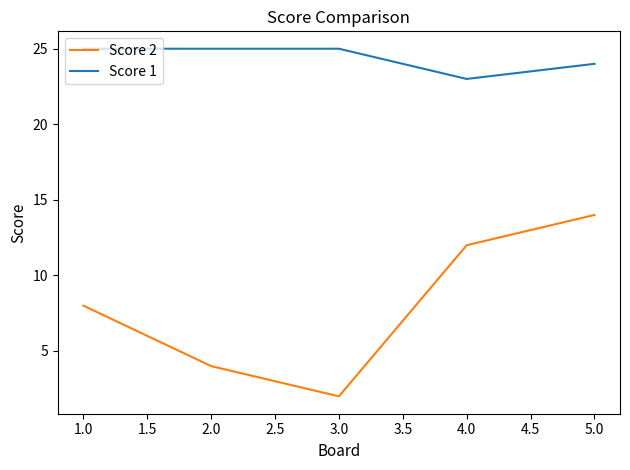

Is this an area chart (filled region under the line)?

No